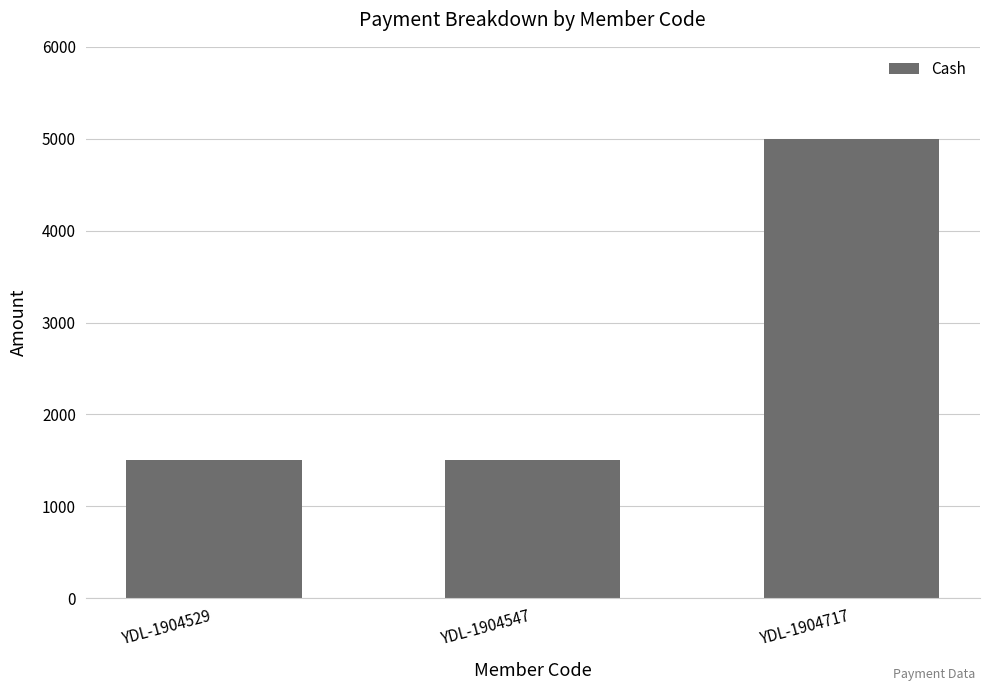

What is the value of the 3rd bar from the left?

5000